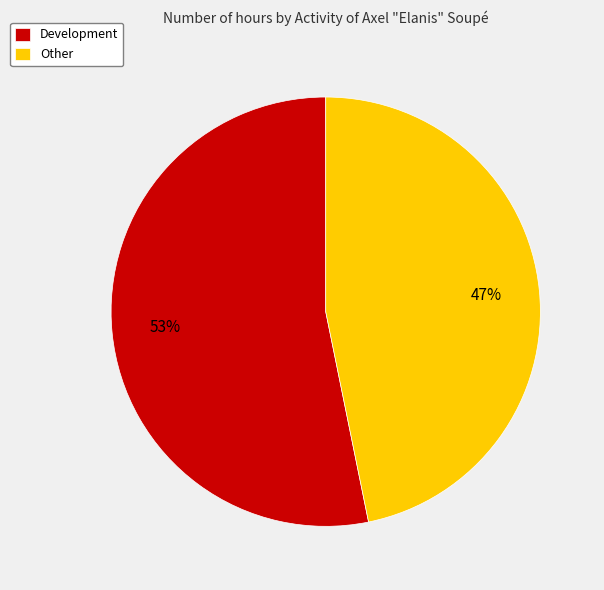

Is it true that Other is 47% of the pie?

True